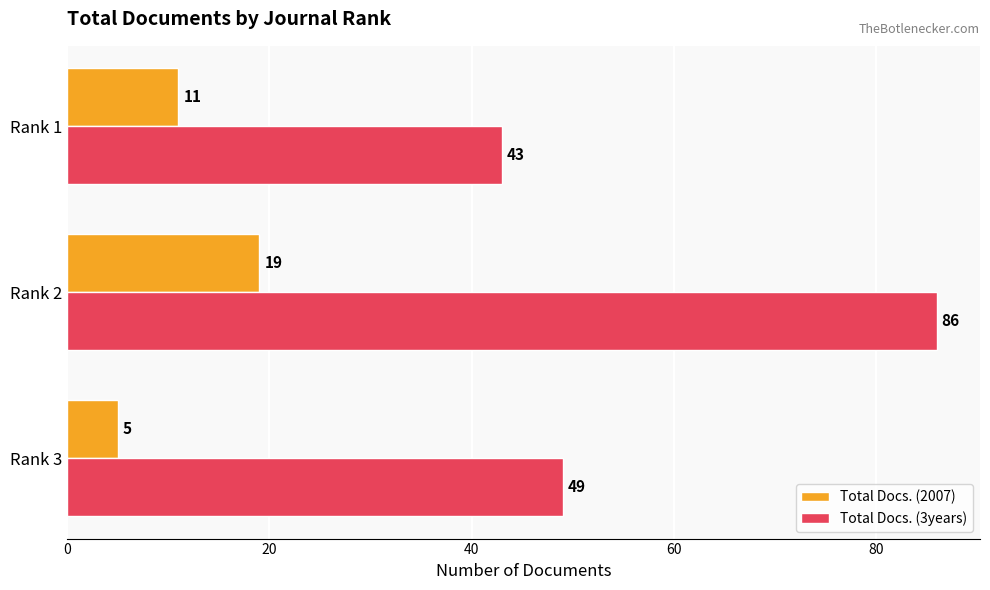

What is the difference between the Total Docs. (3years) values at Rank 1 and Rank 3?

6